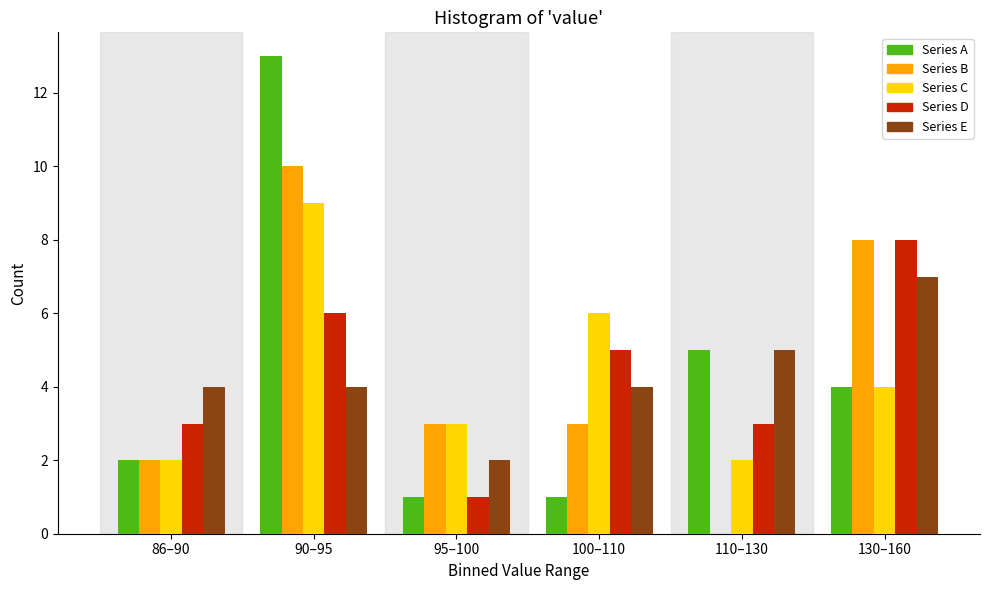

Reading left to right, transcribe all the data shown in this chart.

Series A: 86–90=2	90–95=13	95–100=1	100–110=1	110–130=5	130–160=4
Series B: 86–90=2	90–95=10	95–100=3	100–110=3	110–130=0	130–160=8
Series C: 86–90=2	90–95=9	95–100=3	100–110=6	110–130=2	130–160=4
Series D: 86–90=3	90–95=6	95–100=1	100–110=5	110–130=3	130–160=8
Series E: 86–90=4	90–95=4	95–100=2	100–110=4	110–130=5	130–160=7